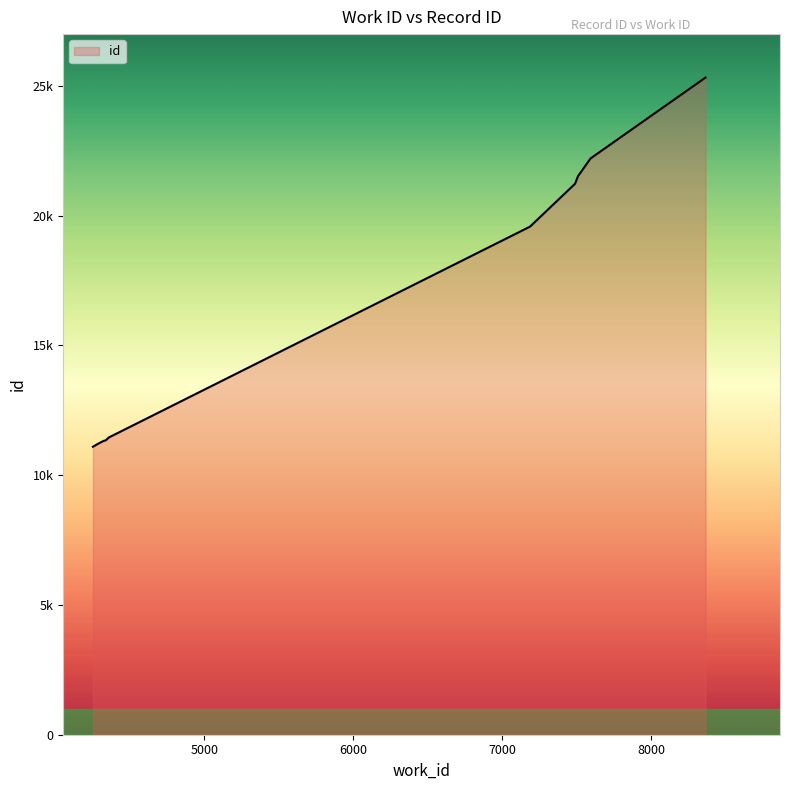

Reading left to right, list all the values displayed in this chart.

4253=11098	4287=11213	4324=11322	4339=11346	4360=11457	7187=19581	7489=21232	7509=21524	7593=22208	8365=25325